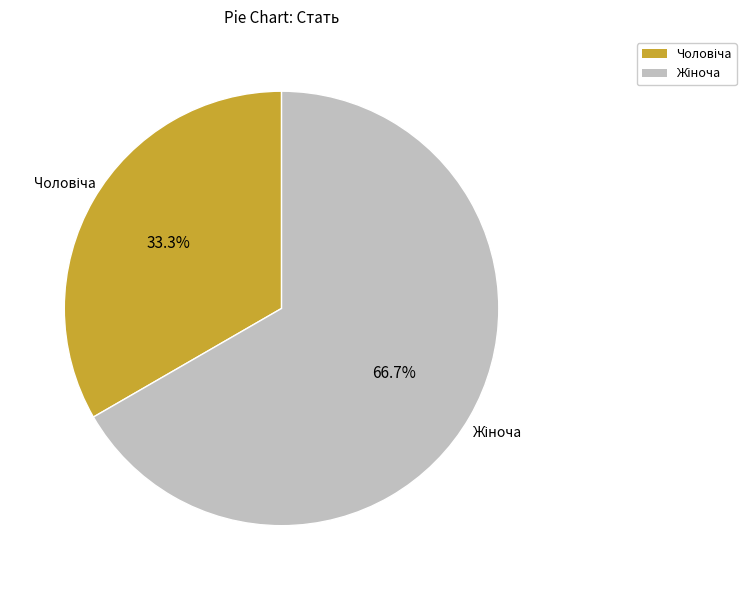

Is there any slice that represents more than half of the pie?

Yes